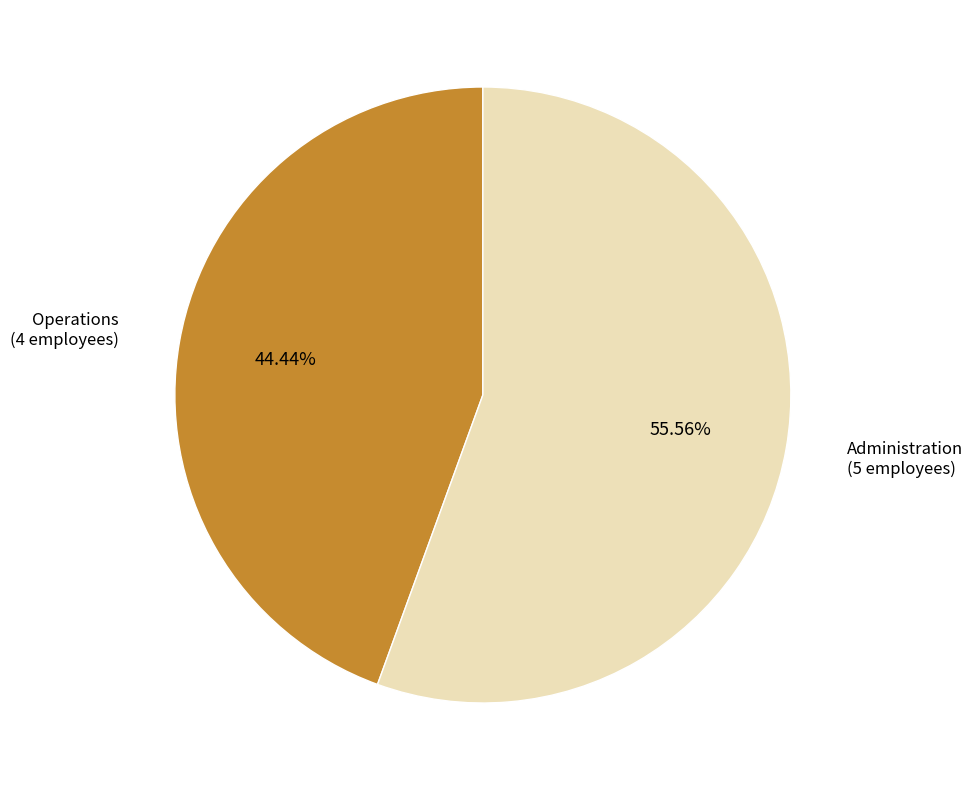

Is there a majority slice in this chart?

Yes